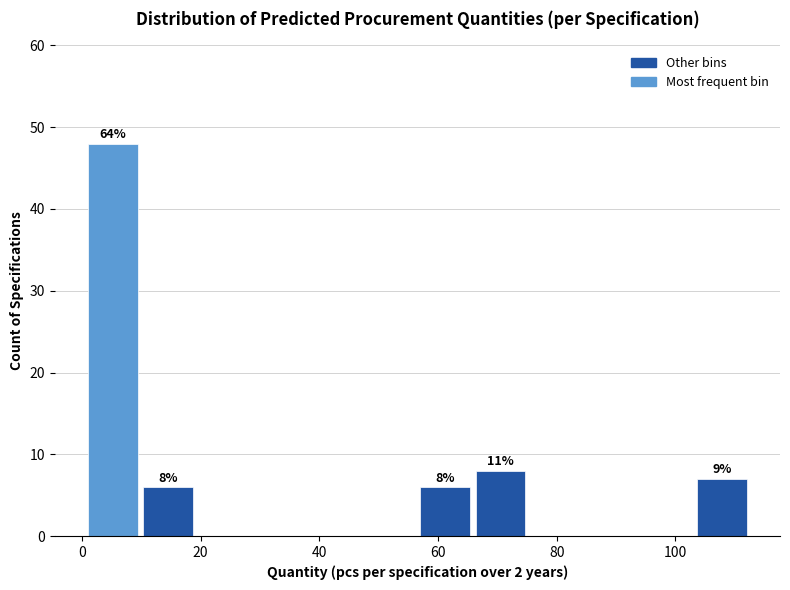

Over which range of the x-axis is the bar tallest?

2 to 10